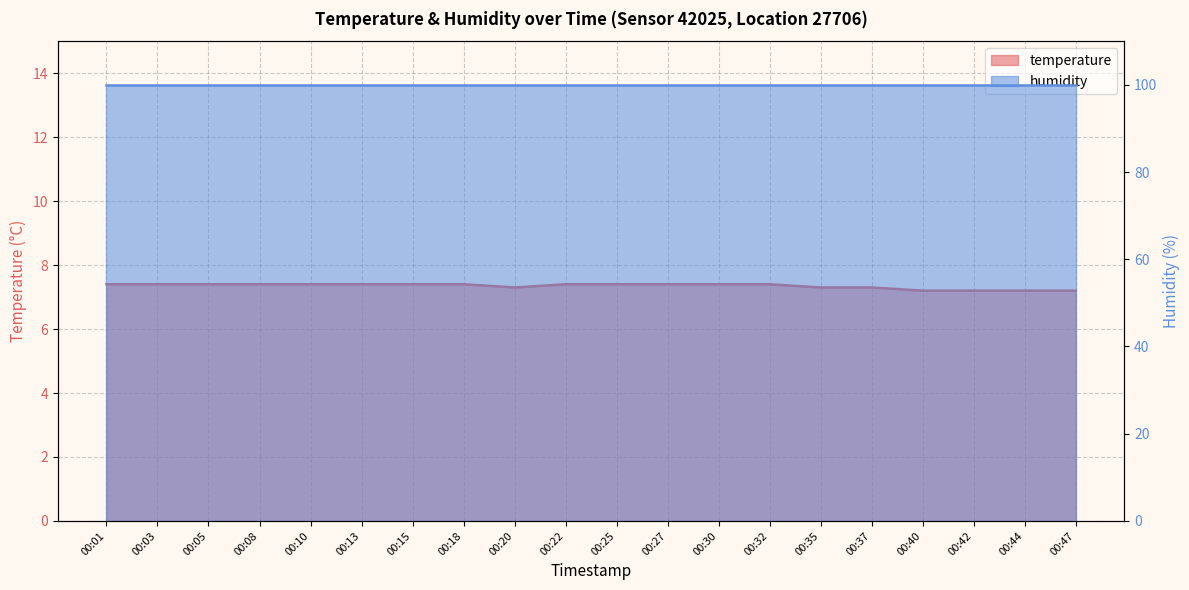

What is the difference between the values at 00:05 and 00:47?

0.2